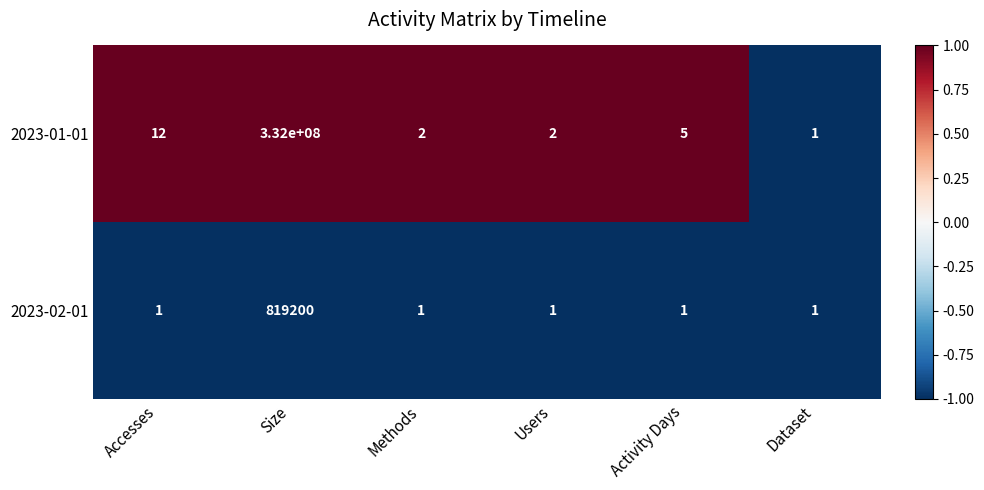

True or false: 2023-02-01 has a value of 1 at Methods.

True